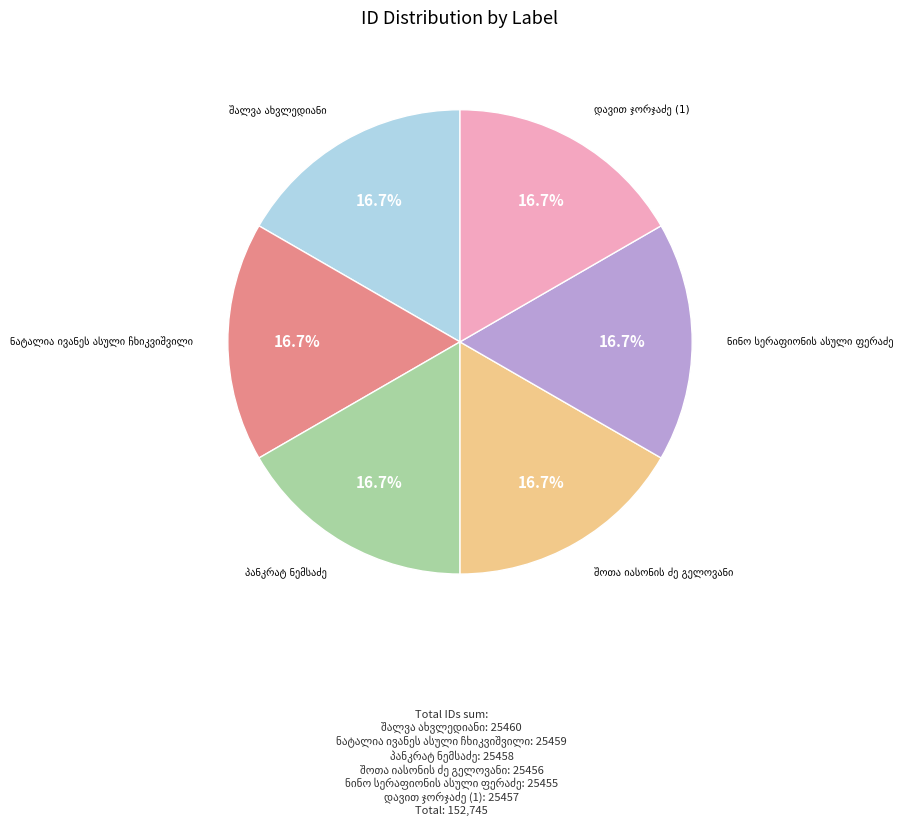

Is there a majority slice in this chart?

No